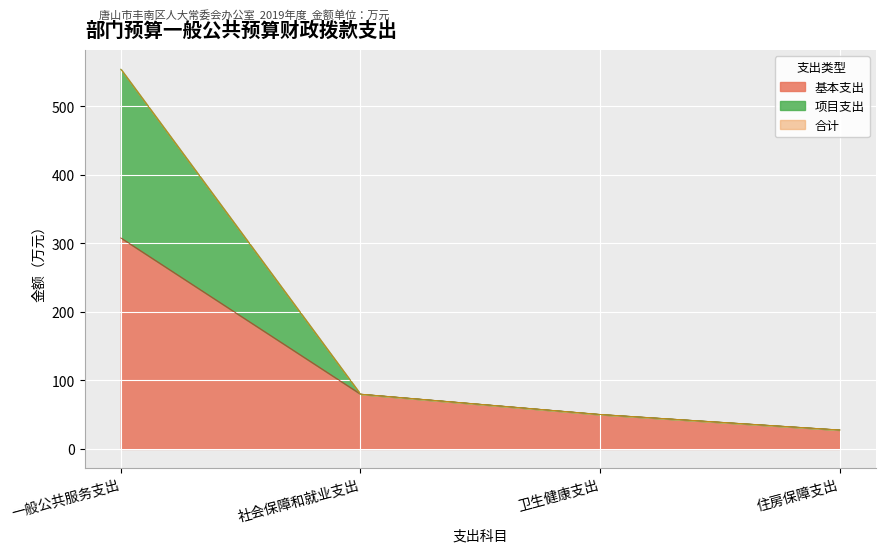

True or false: 合计 has more than 2 interior local peaks.

False